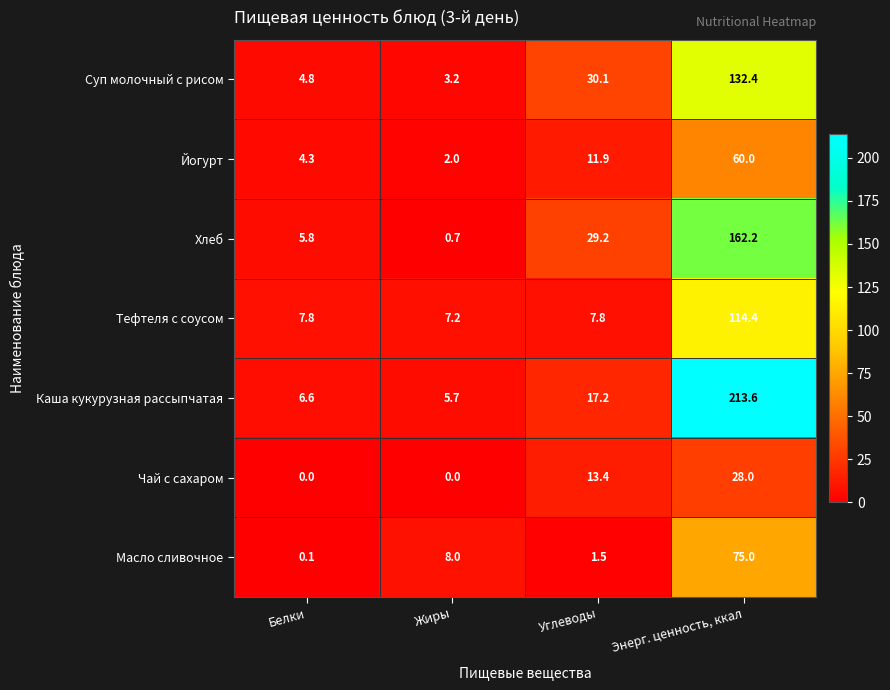

How many categories are shown in the chart?

4